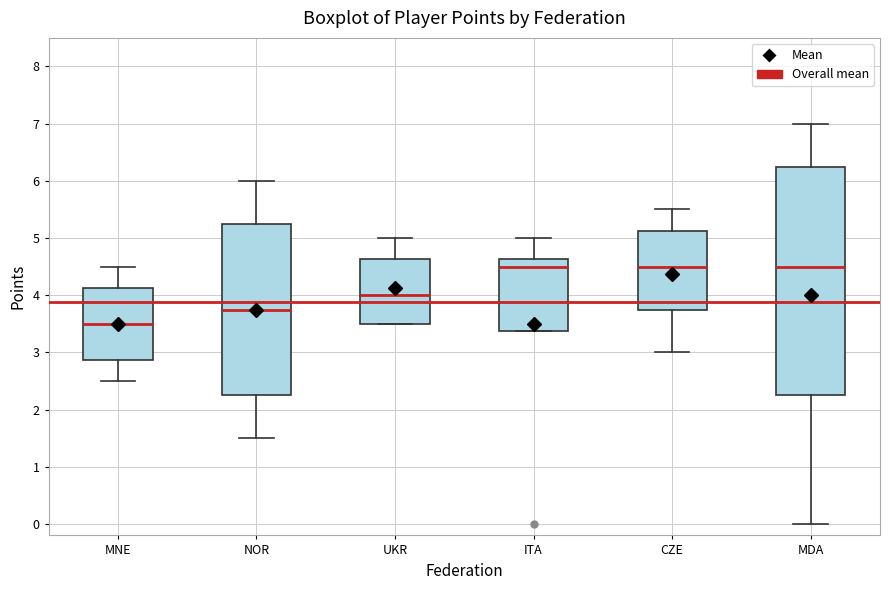

Where does the median line of the box for UKR sit on the y-axis? The values are not printed on the chart, so give them approximately, as read against the axis.

4.0